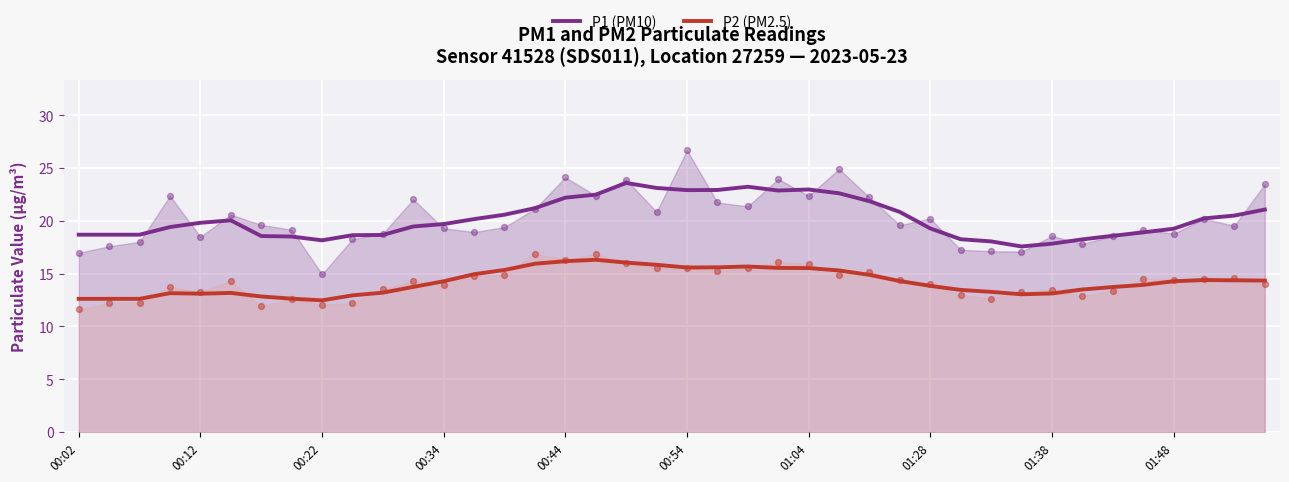

What are all the series names shown in the legend?

P1 (PM10), P2 (PM2.5)